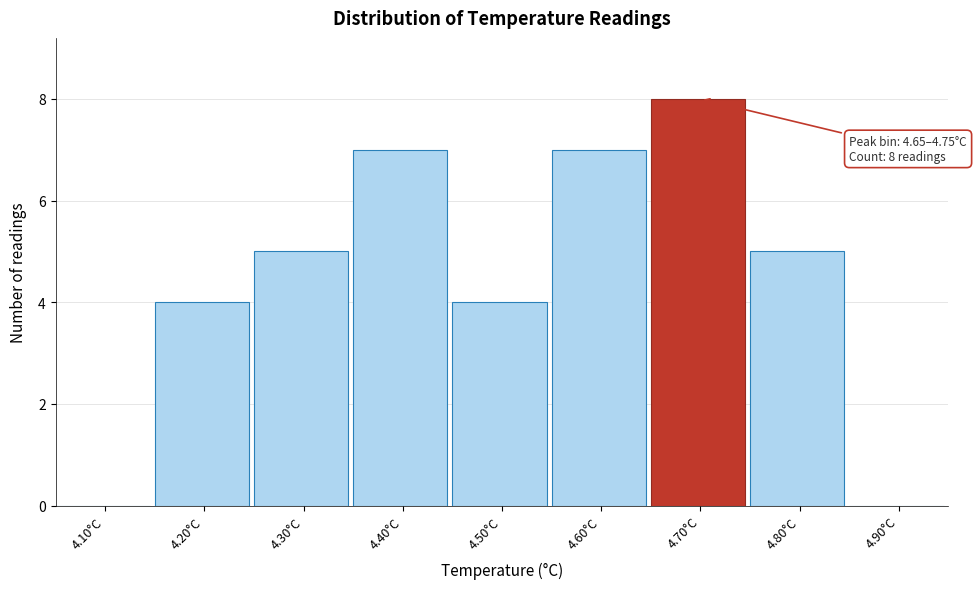

Over which range of the x-axis is the bar tallest?

4.65 to 4.75